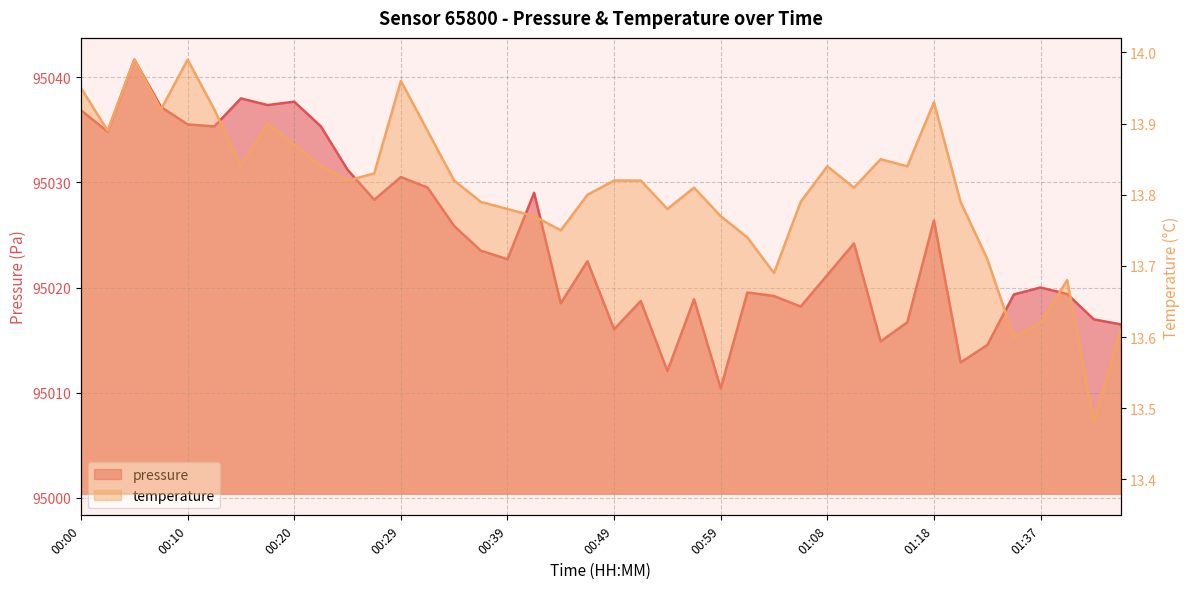

Rank the series by their average value, from highest to lowest.

pressure, temperature